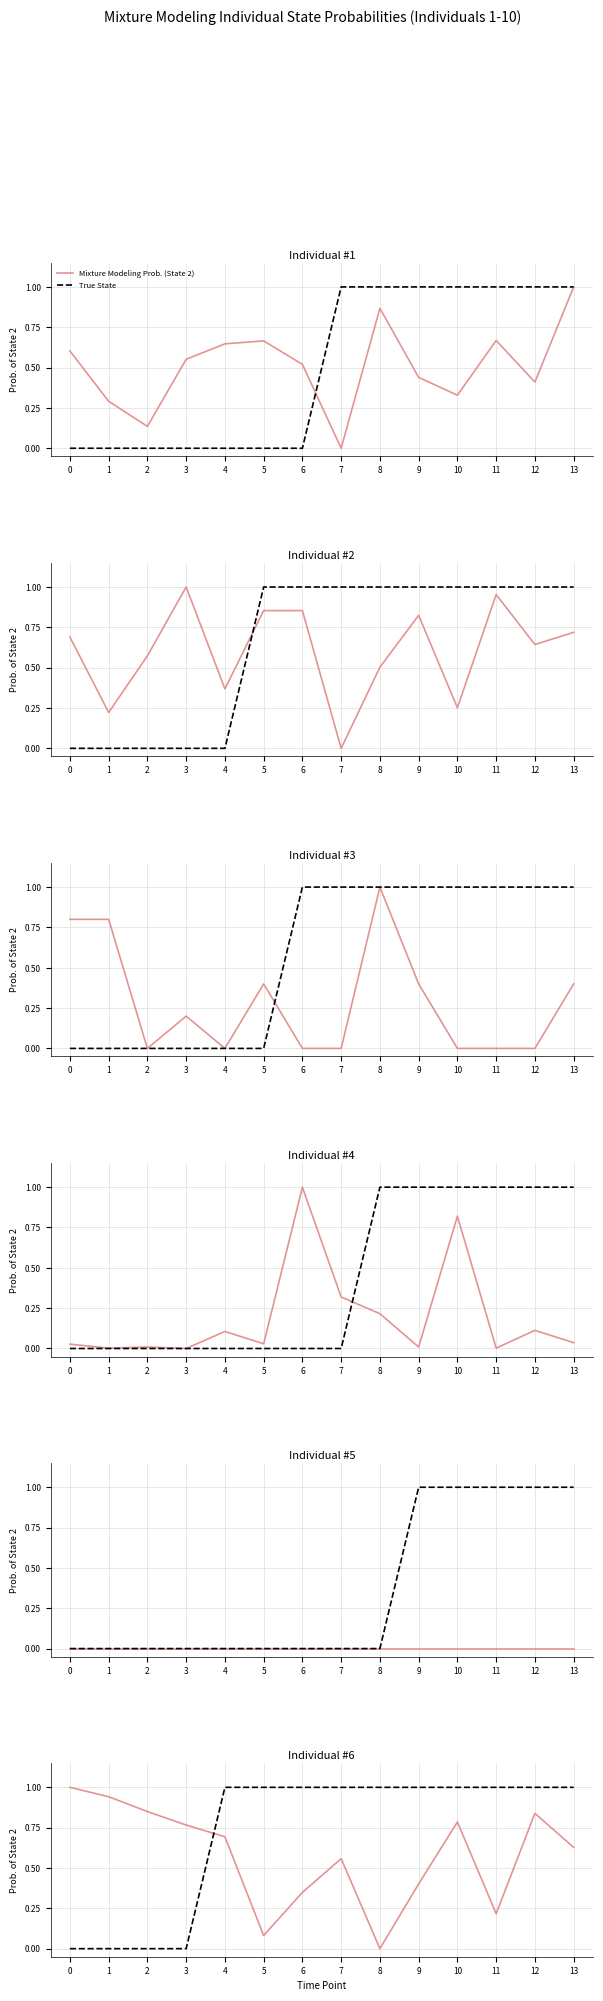

Does the chart display data point markers on the line(s)?

No